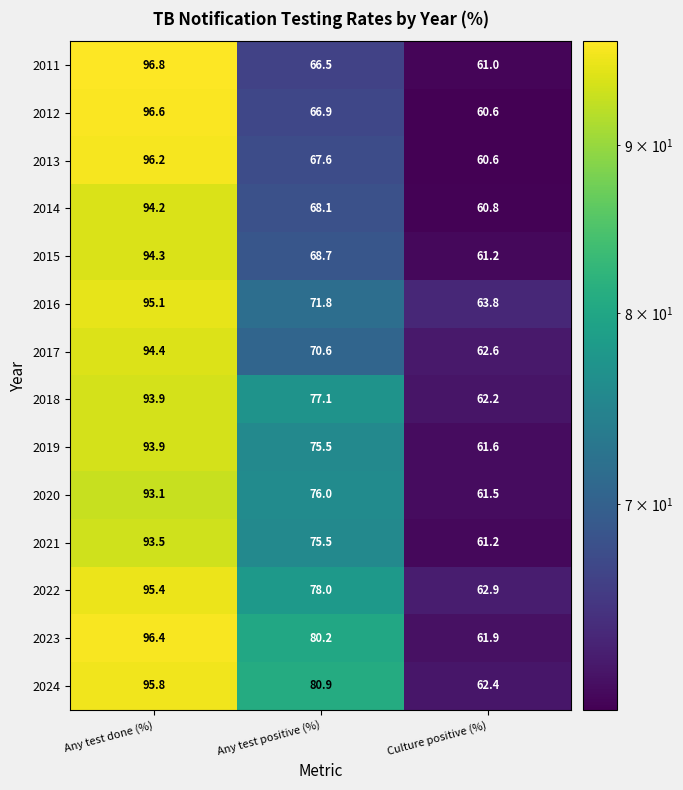

Which label corresponds to the smallest value in the chart?

Culture positive (%)